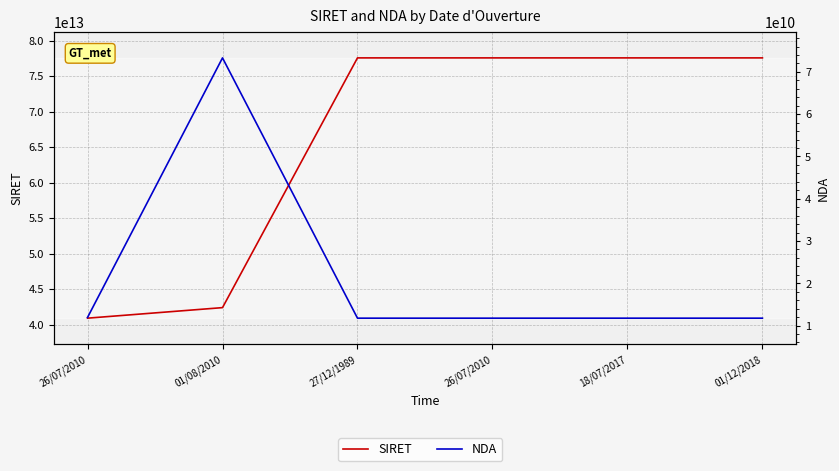

What is the difference between the SIRET values at 18/07/2017 and 01/12/2018?

50